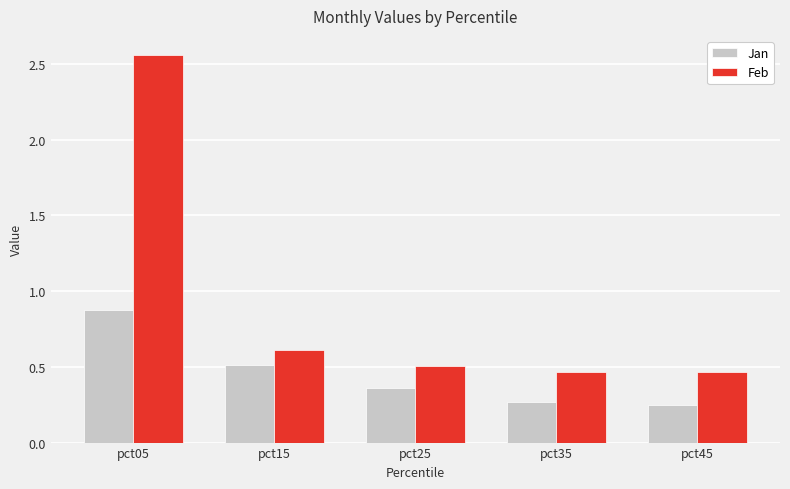

The value of Feb at pct45 is 0.5. True or false?

True